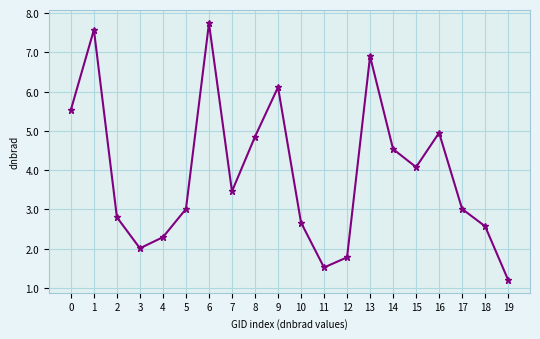

Reading left to right, transcribe all the data shown in this chart.

5.5	7.6	2.8	2.0	2.3	3.0	7.7	3.5	4.9	6.1	2.7	1.5	1.8	6.9	4.5	4.1	5.0	3.0	2.6	1.2